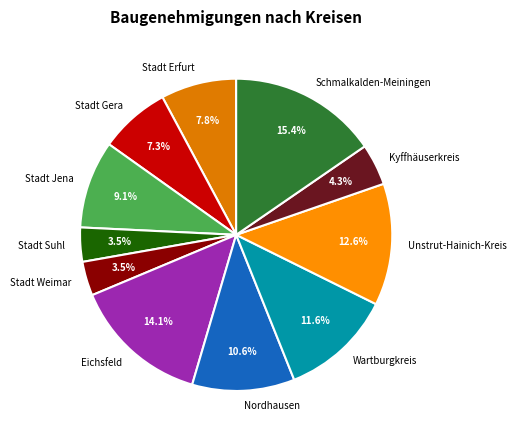

Which slice is the largest?

Schmalkalden-Meiningen